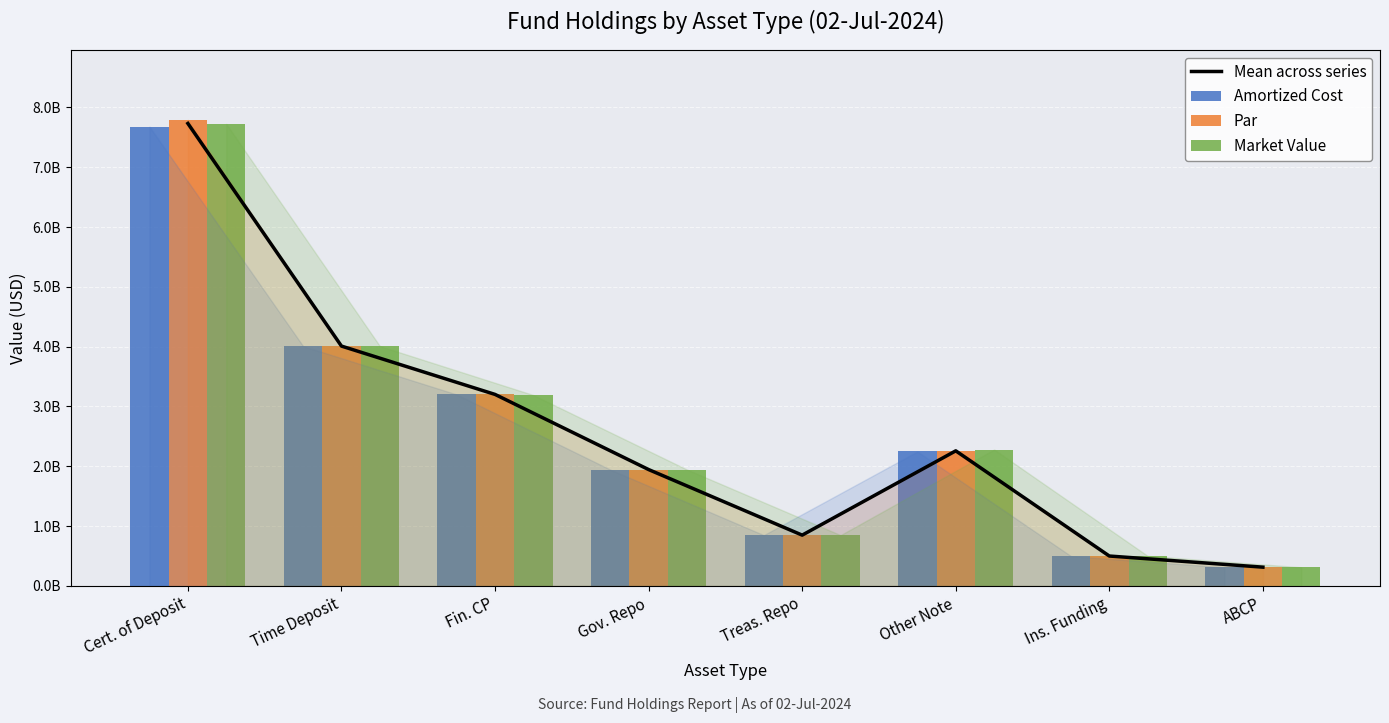

The value of Market Value at Fin. CP is 1062390489.9. True or false?

False